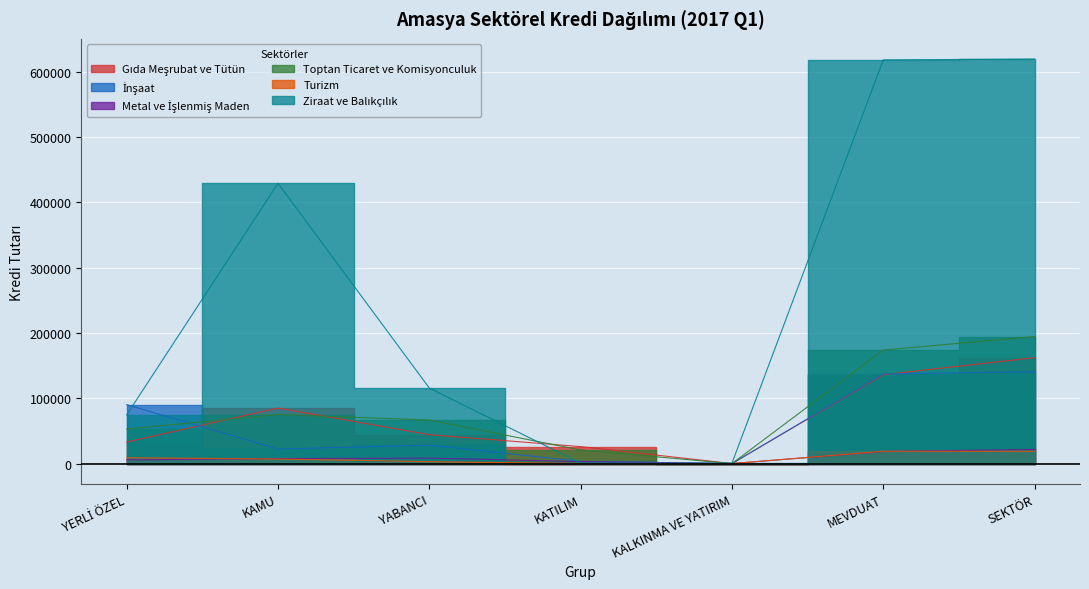

Which label corresponds to the largest value in the chart?

SEKTÖR